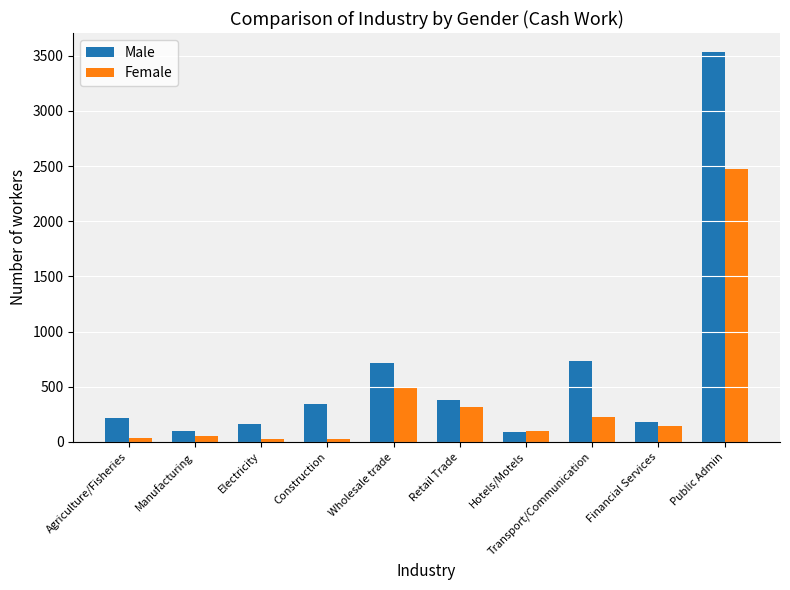

What is the label of the 5th bar from the left?

Wholesale trade